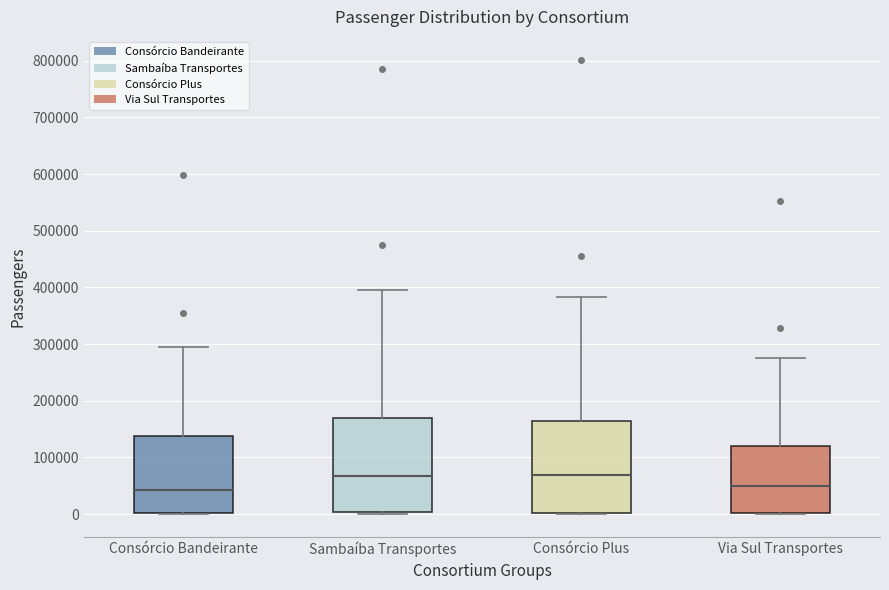

Where does the median line of the box for Consórcio Bandeirante sit on the y-axis? The values are not printed on the chart, so give them approximately, as read against the axis.

40000